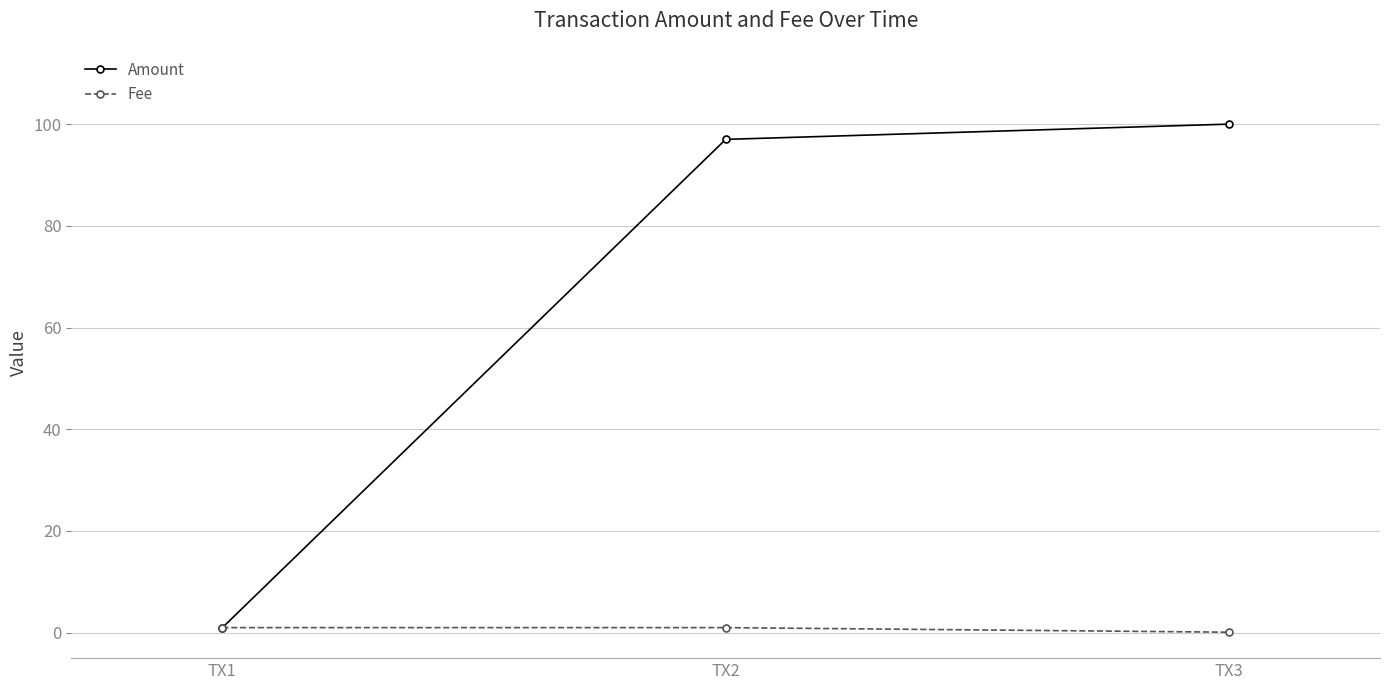

What is the sum of all Amount values?

198.0